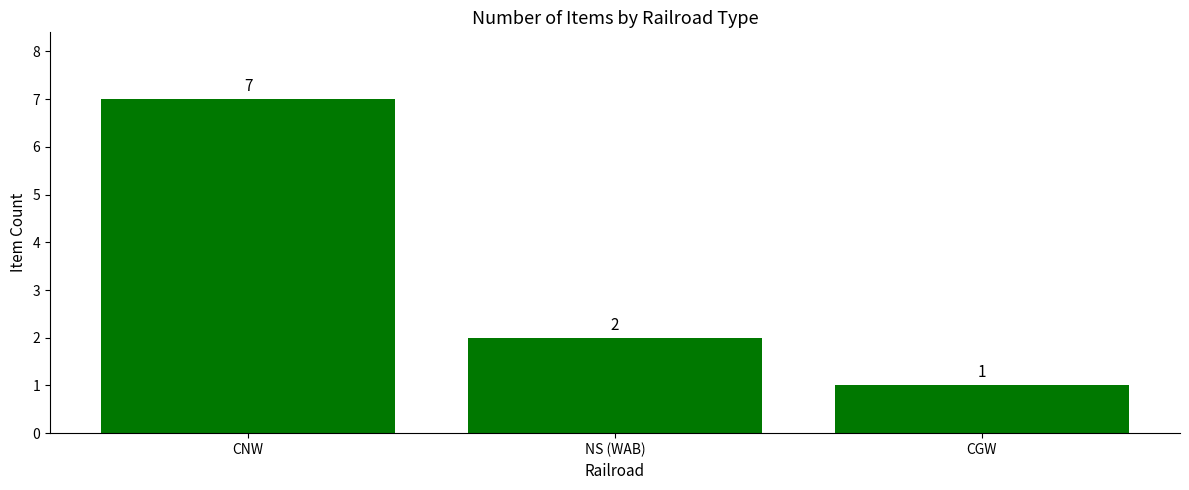

Does the chart contain any negative values?

No